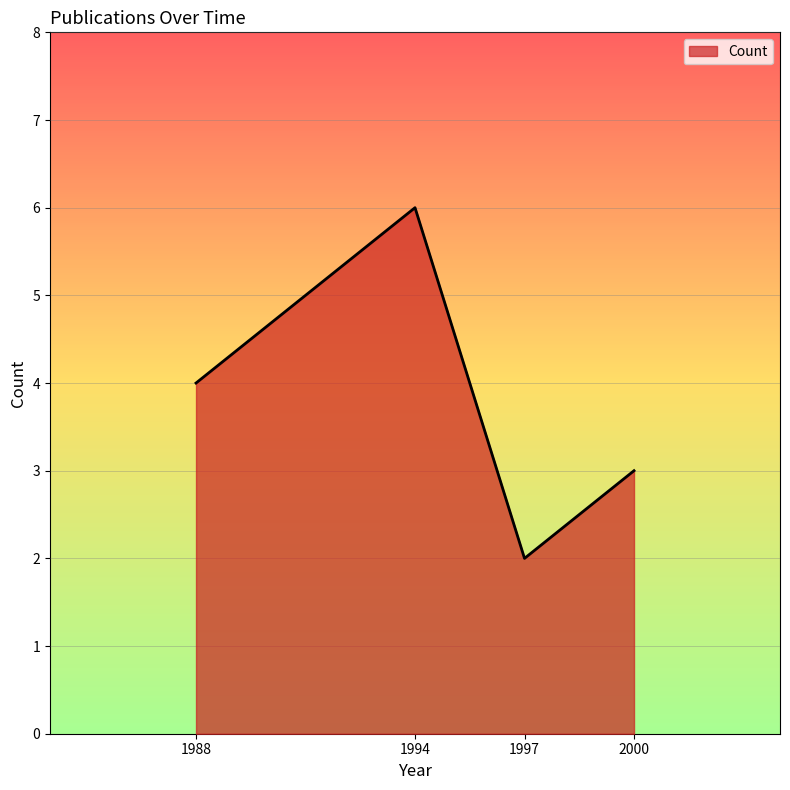

List the labels in order of value, smallest first.

1997, 2000, 1988, 1994